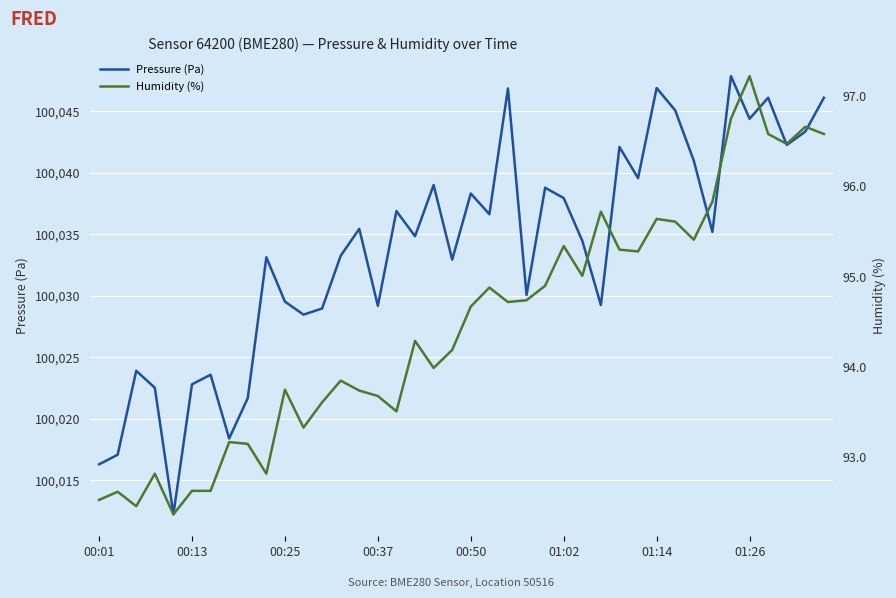

At which category is the sum across all series the highest?

34